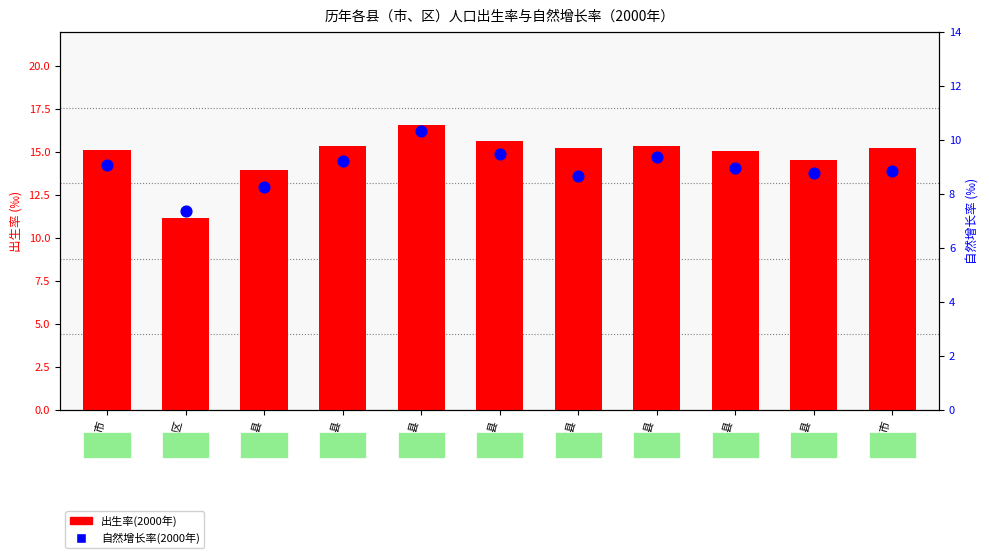

Which series has the largest total across all categories?

出生率(2000年)